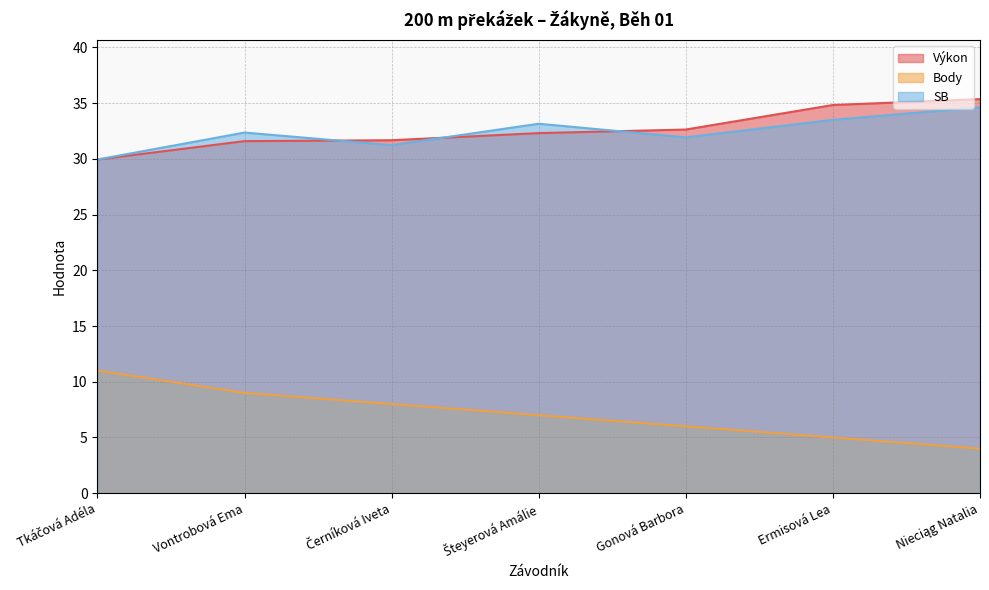

Is it true that Body equals 11.0 at Tkáčová Adéla?

True